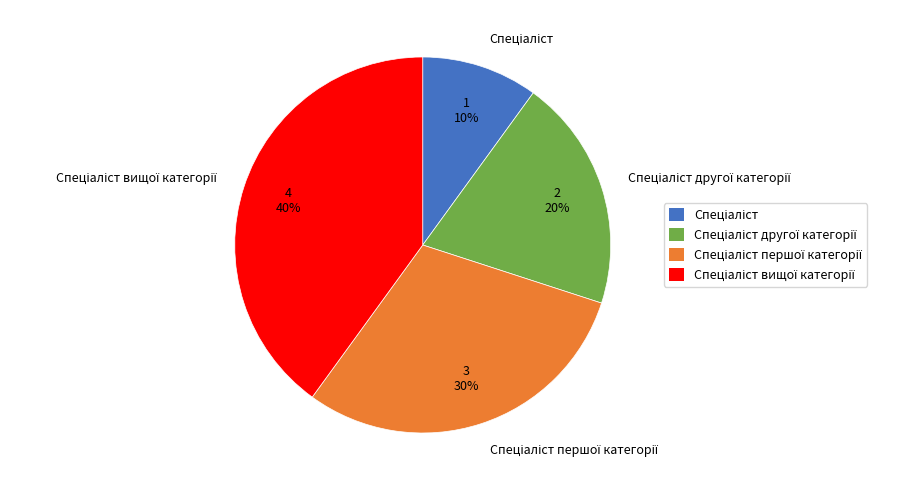

Count the number of slices in the pie.

4